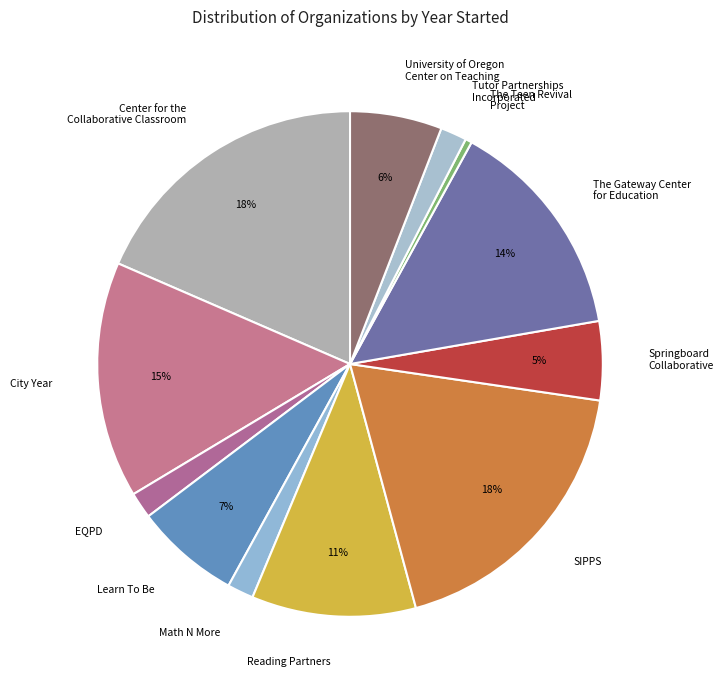

Which slice is the smallest?

The Teen Revival Project